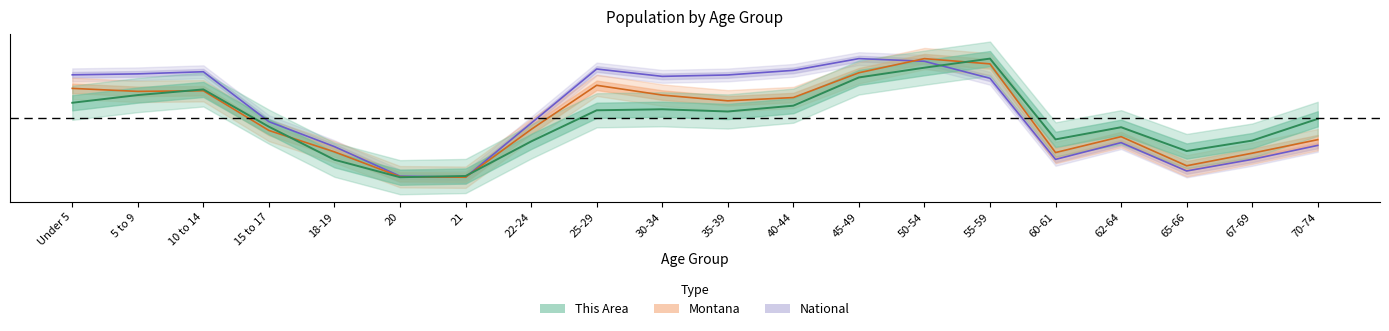

Reading right to left, list all the values displayed in this chart.

This Area: 70-74=0.5	67-69=0.3	65-66=0.2	62-64=0.4	60-61=0.3	55-59=1.0	50-54=0.9	45-49=0.8	40-44=0.6	35-39=0.6	30-34=0.6	25-29=0.6	22-24=0.3	21=0.0	20=0.0	18-19=0.1	15 to 17=0.4	10 to 14=0.7	5 to 9=0.7	Under 5=0.6
Montana: 70-74=0.3	67-69=0.2	65-66=0.1	62-64=0.3	60-61=0.2	55-59=1.0	50-54=1.0	45-49=0.9	40-44=0.7	35-39=0.6	30-34=0.7	25-29=0.8	22-24=0.4	21=0.0	20=0.0	18-19=0.2	15 to 17=0.4	10 to 14=0.7	5 to 9=0.7	Under 5=0.7
National: 70-74=0.3	67-69=0.2	65-66=0.1	62-64=0.3	60-61=0.2	55-59=0.8	50-54=1.0	45-49=1.0	40-44=0.9	35-39=0.9	30-34=0.9	25-29=0.9	22-24=0.5	21=0.0	20=0.0	18-19=0.3	15 to 17=0.5	10 to 14=0.9	5 to 9=0.9	Under 5=0.9